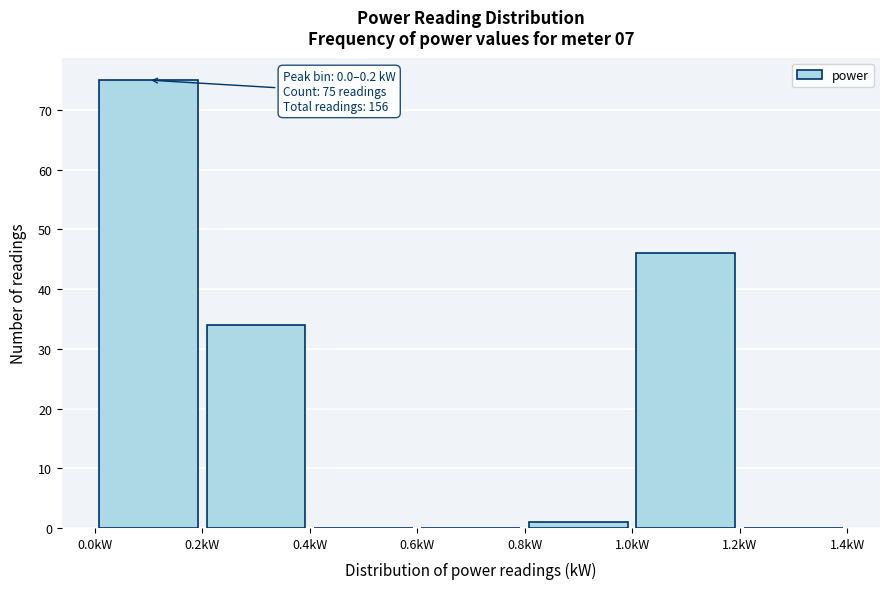

Over which range of the x-axis is the bar tallest?

0.0 to 0.2